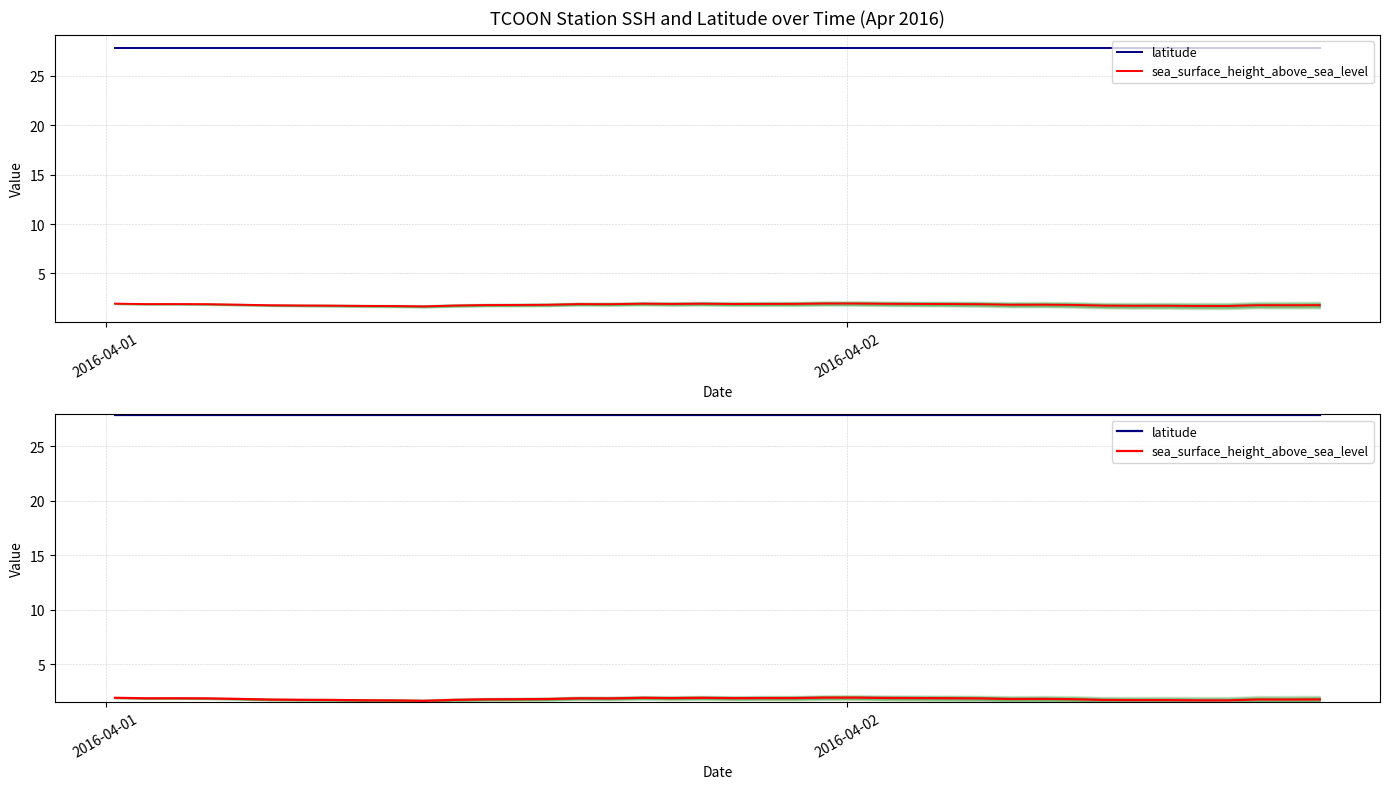

Rank the series by their average value, from highest to lowest.

latitude, sea_surface_height_above_sea_level